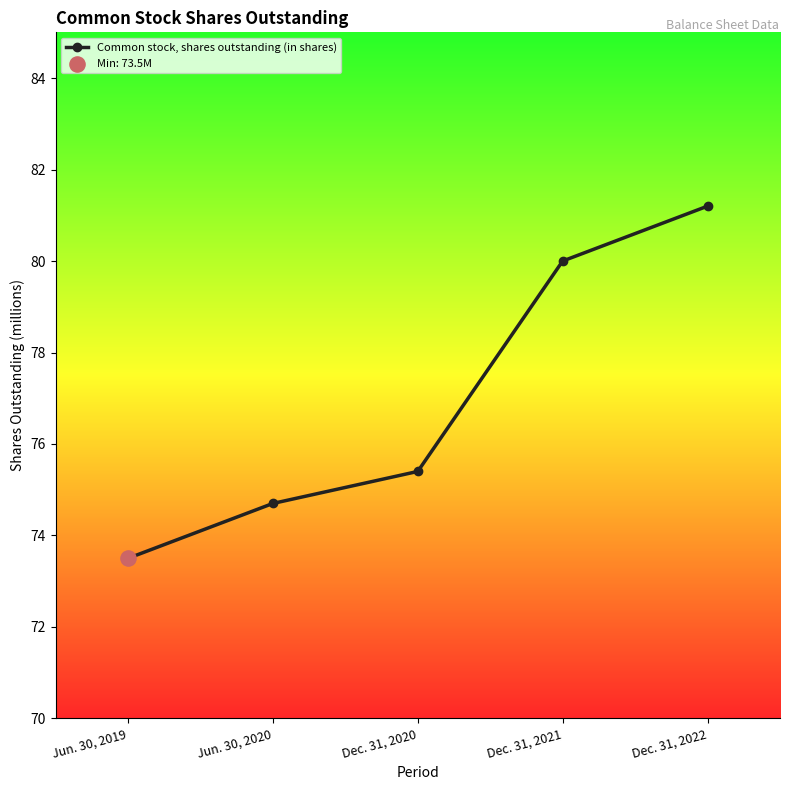

What is the change in value from Dec. 31, 2020 to Dec. 31, 2021?

+4.6